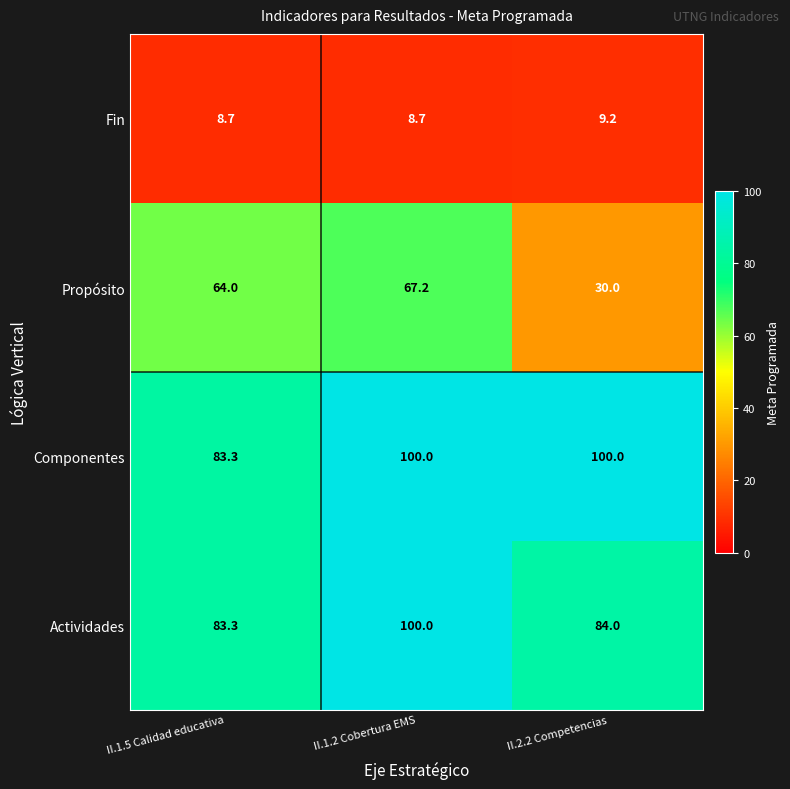

What is the total value across all series at II.1.5 Calidad educativa?

239.3